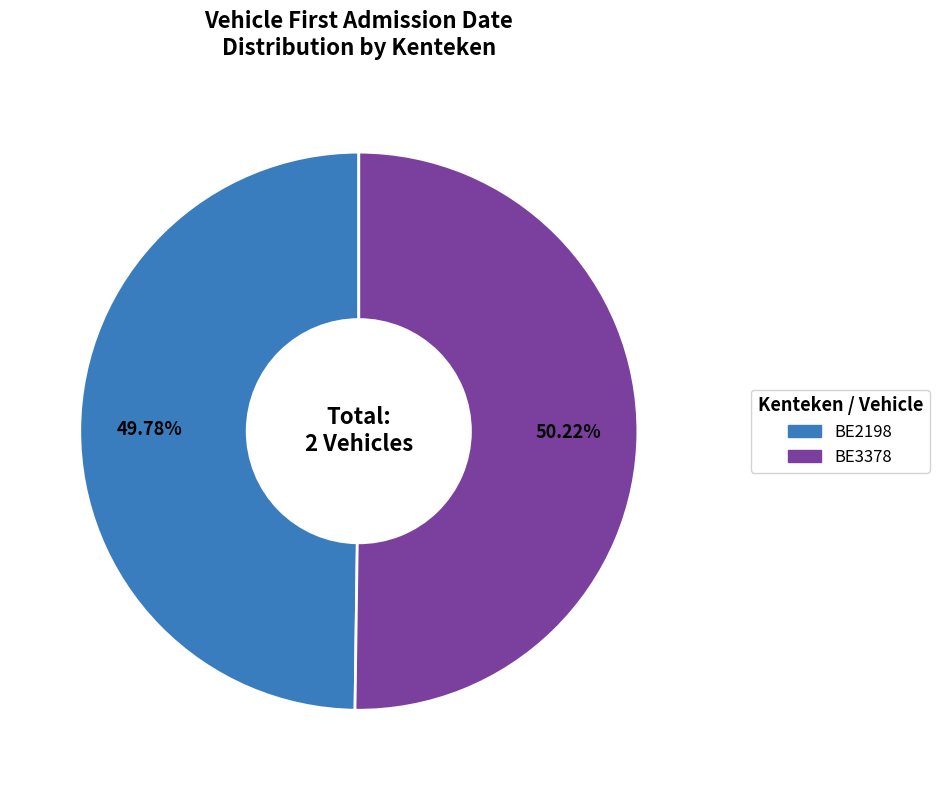

Does any single category account for the majority?

Yes